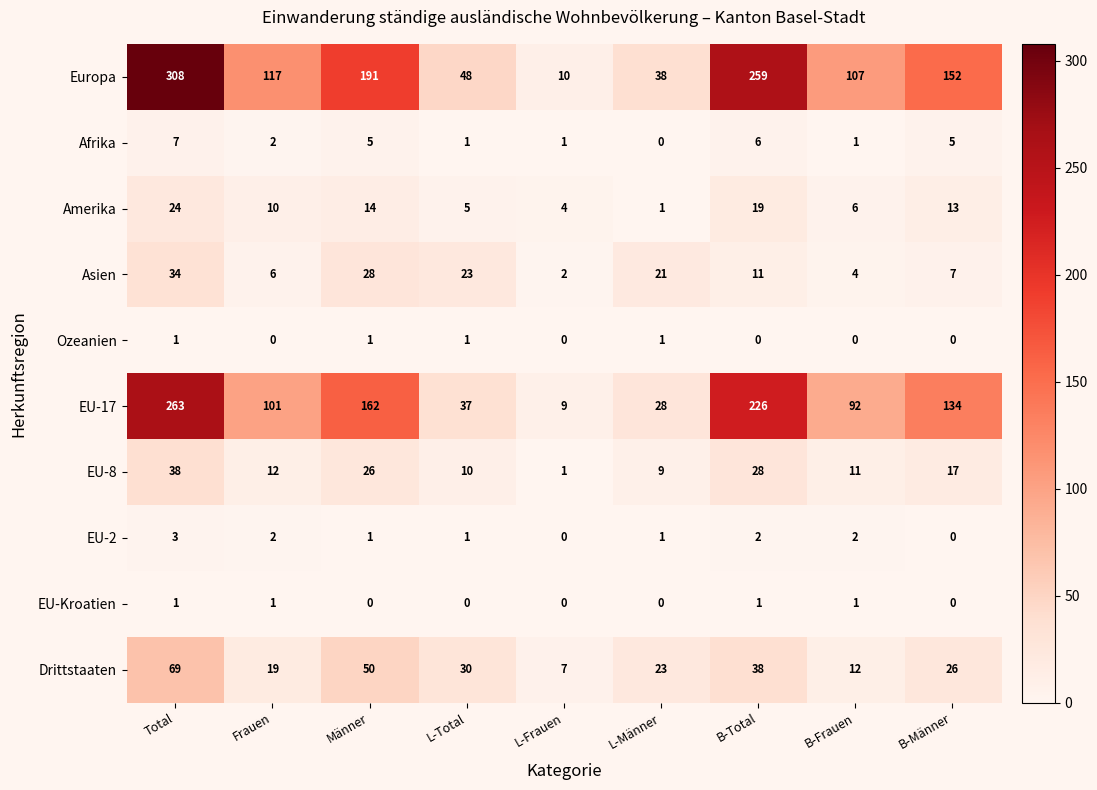

What value does the Europa series have at L-Männer, to the nearest 5?

40